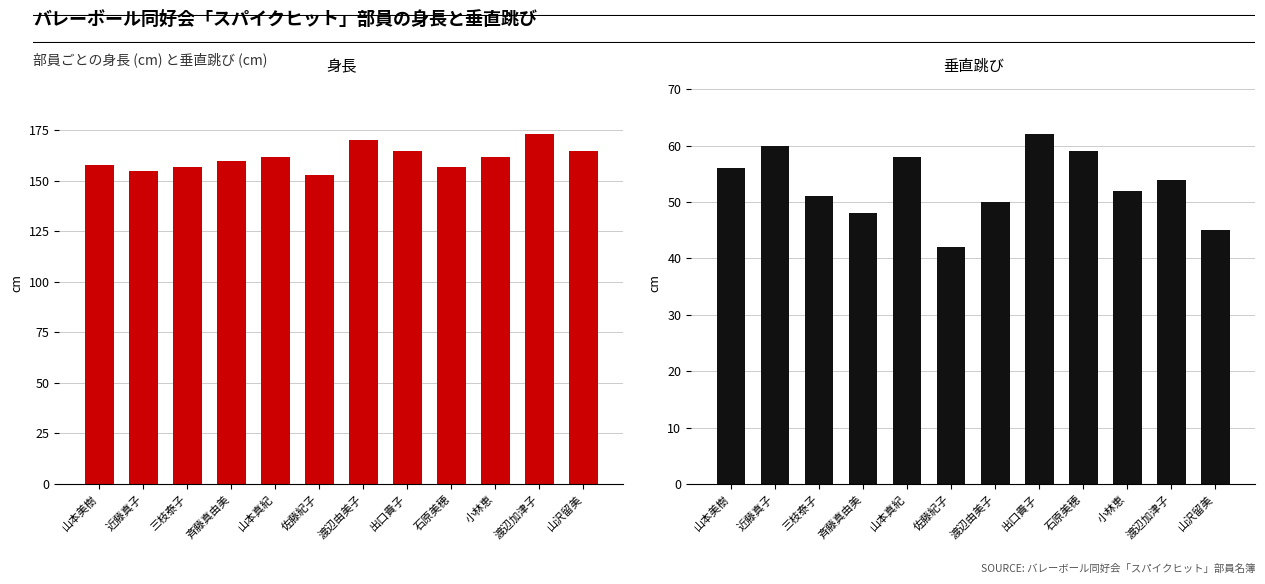

What is the value of the 垂直跳び bar at the 5th from the left?

58